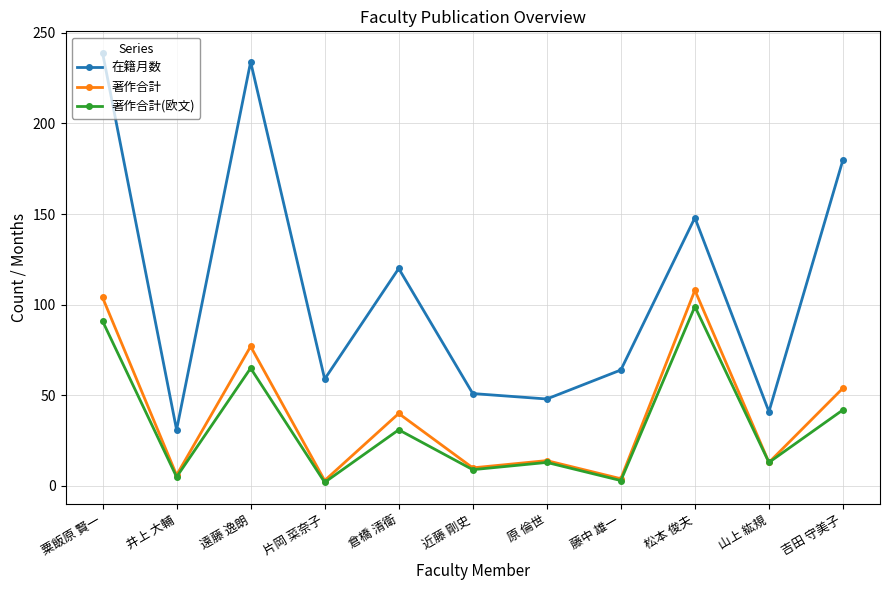

What is the total value across all series at 松本 俊夫?

355